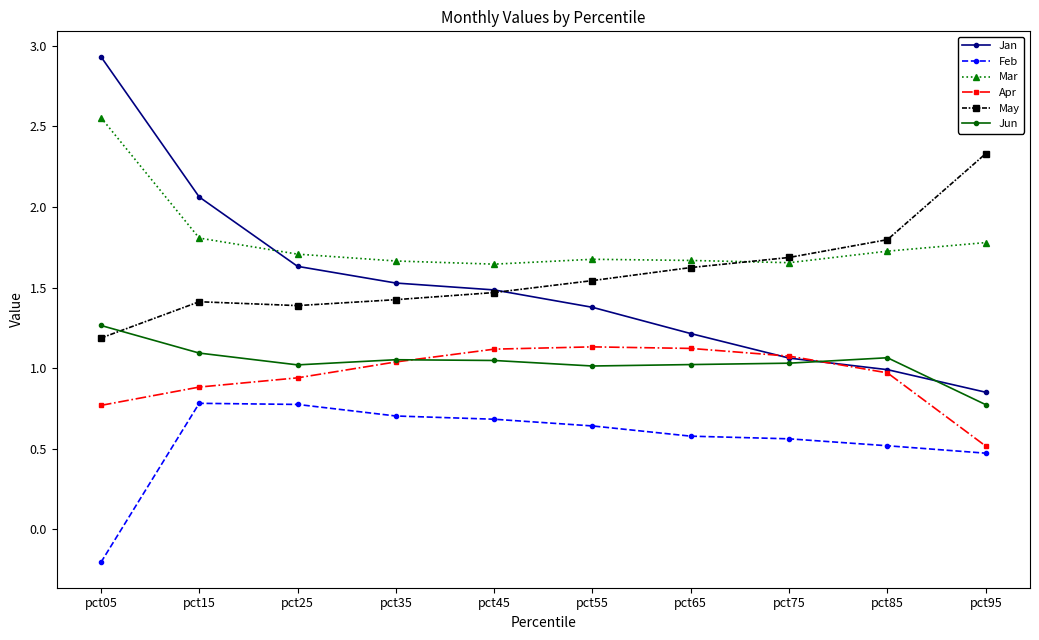

Between pct45 and pct65, which series saw the biggest shift?

Jan